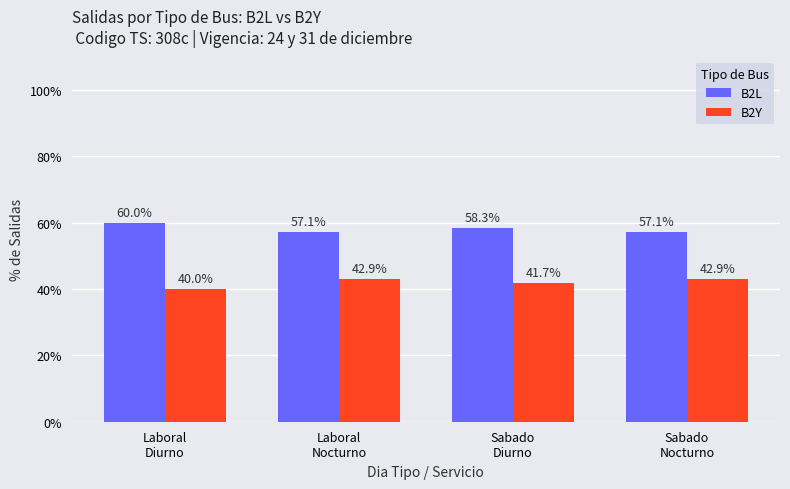

What is the label of the 1st bar from the left?

Laboral
Diurno